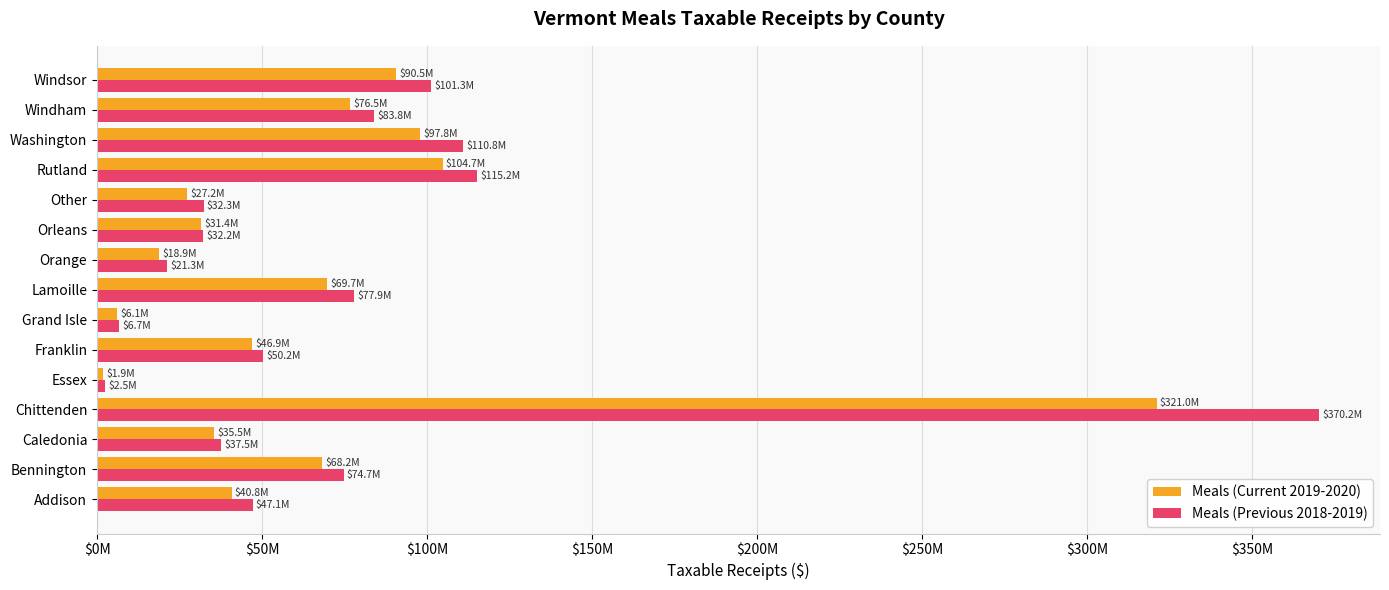

What are all the series names shown in the legend?

Meals (Current 2019-2020), Meals (Previous 2018-2019)